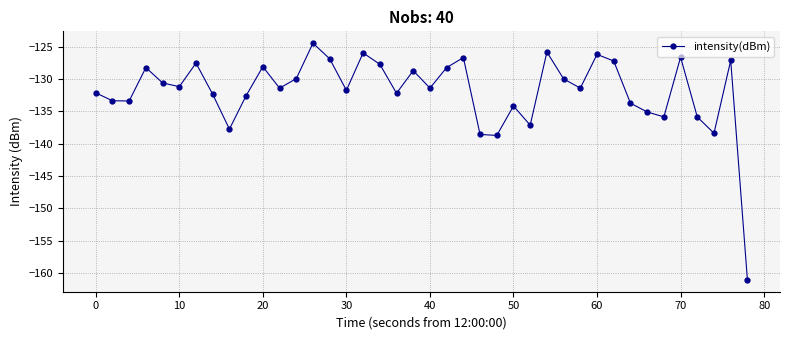

What is the smallest value displayed?

-161.0